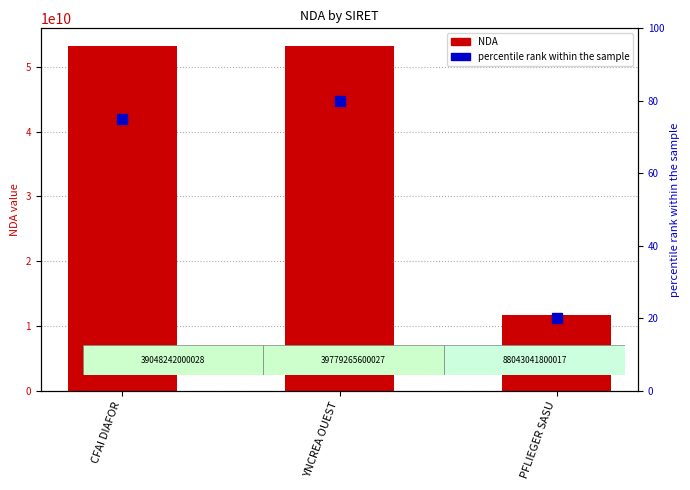

The value of percentile rank within the sample at CFAI DIAFOR is 19. True or false?

False